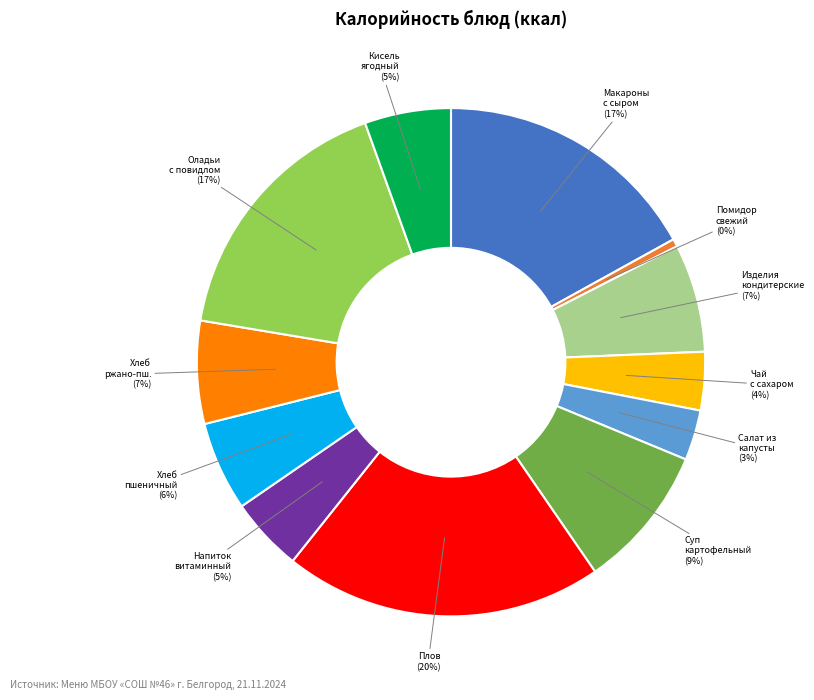

To the nearest percent, what is the average slice percentage?

8%